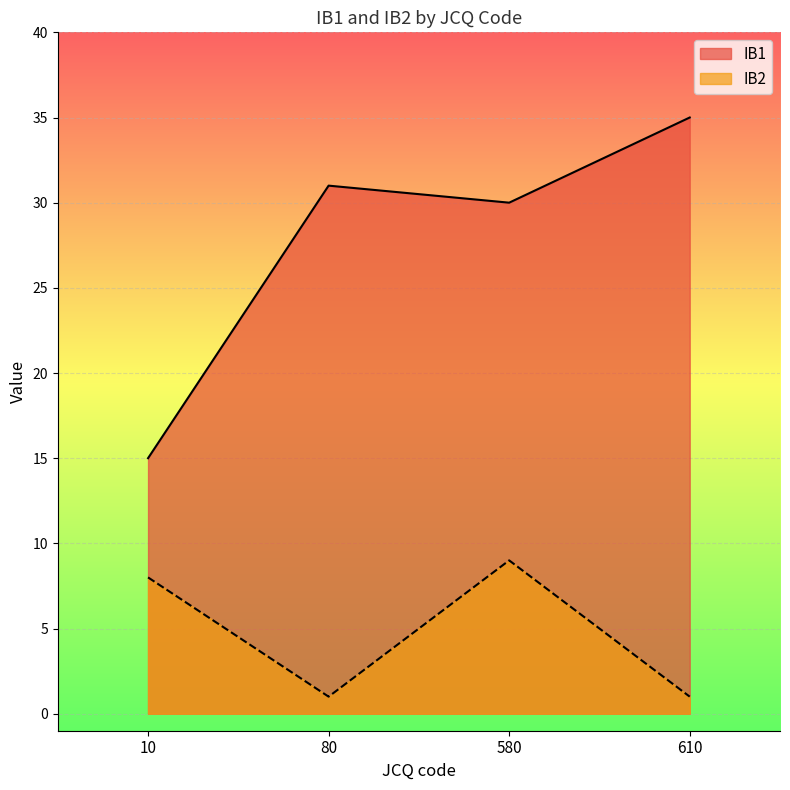

Rank the series by their maximum value, from lowest to highest.

IB2, IB1